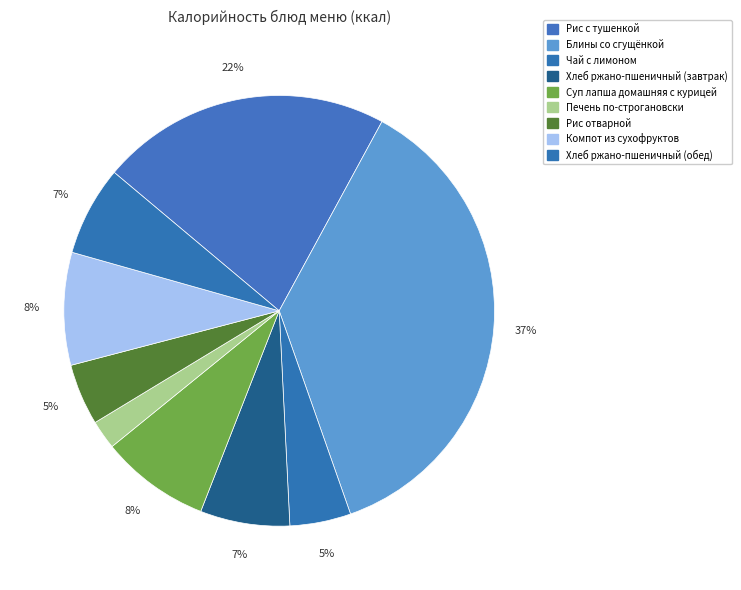

To the nearest percent, what percentage of the pie is Рис отварной?

5%